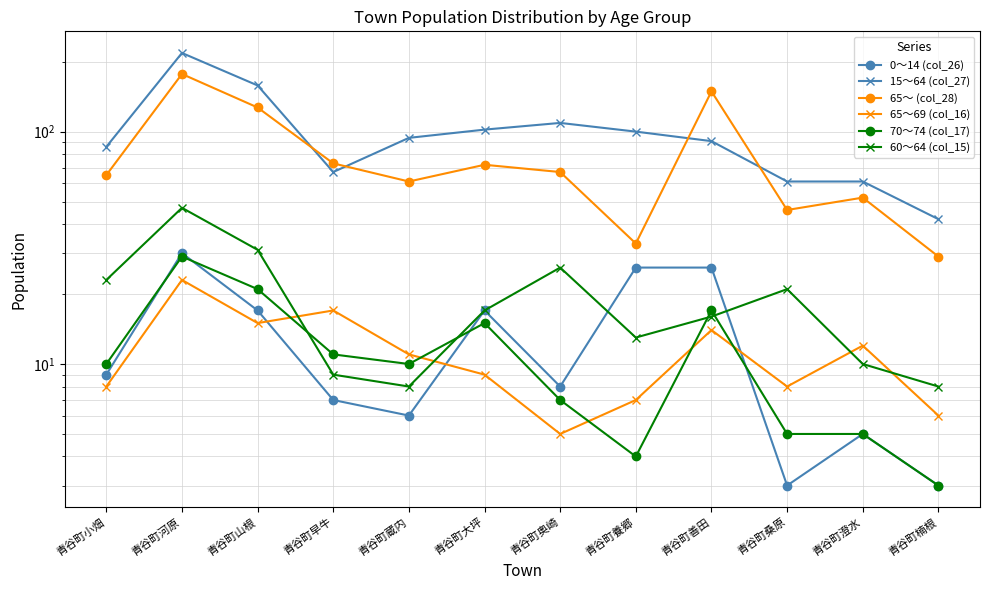

What is the difference between the maximum and minimum values in the 65～69 (col_16) series?

18